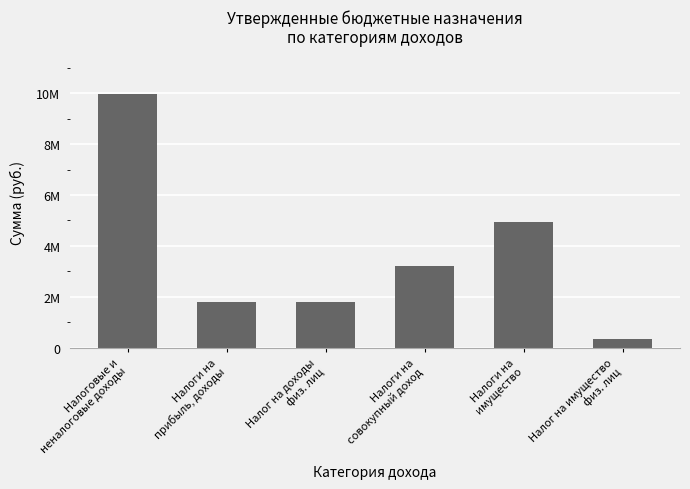

Which label corresponds to the largest value in the chart?

Налоговые и
неналоговые доходы